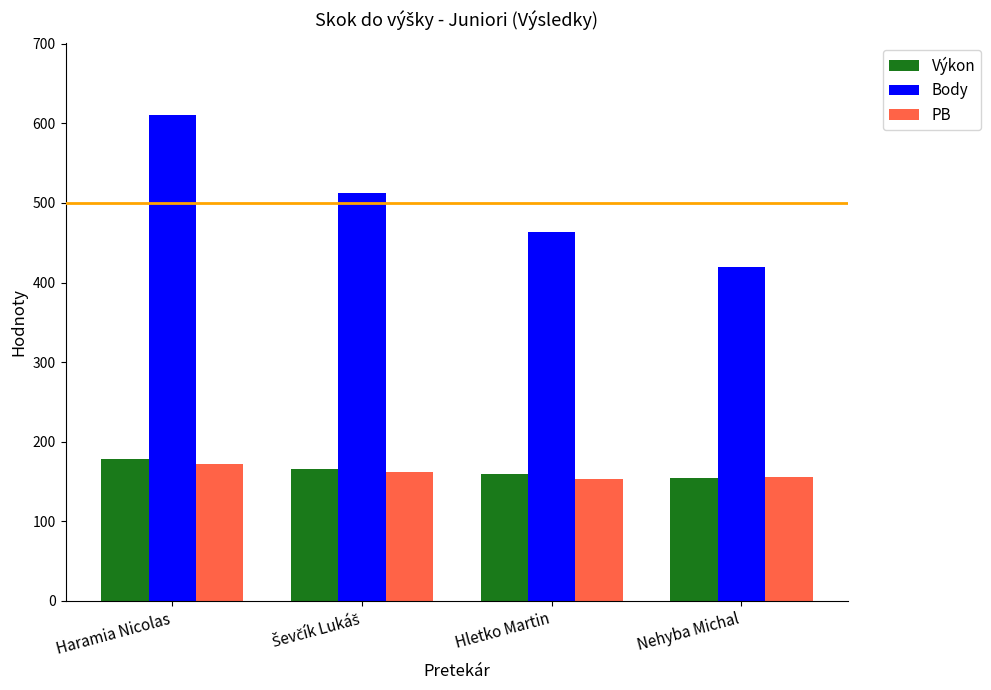

Count the Výkon values in the range 160 to 178.

3